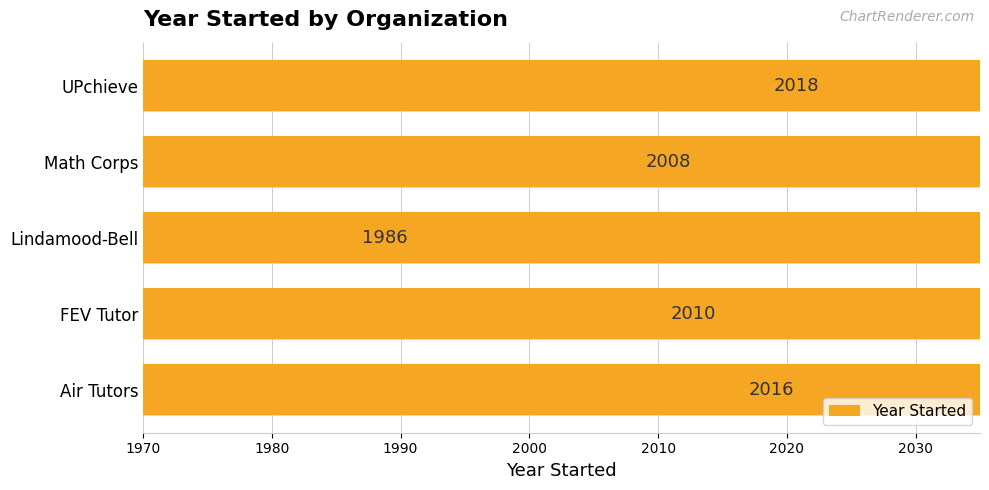

What is the value of the 5th bar from the left?

2018